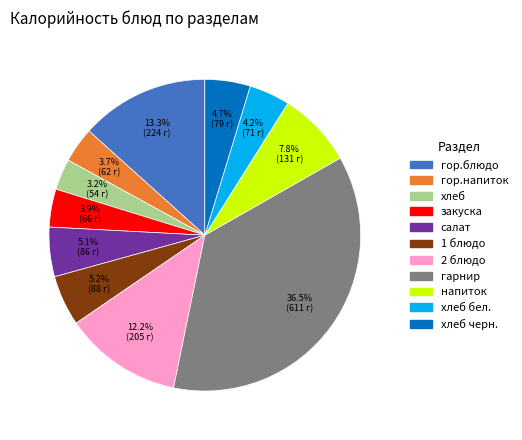

Between хлеб бел. and 1 блюдо, which is larger?

1 блюдо